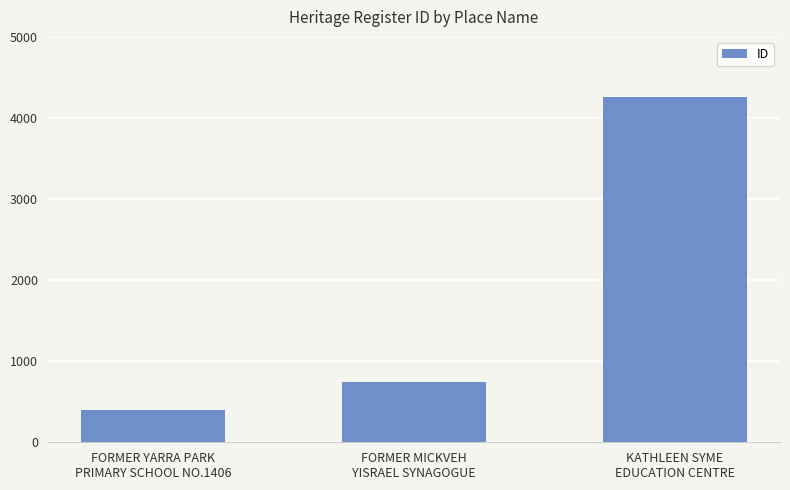

List the labels in order of value, largest first.

KATHLEEN SYME
EDUCATION CENTRE, FORMER MICKVEH
YISRAEL SYNAGOGUE, FORMER YARRA PARK
PRIMARY SCHOOL NO.1406